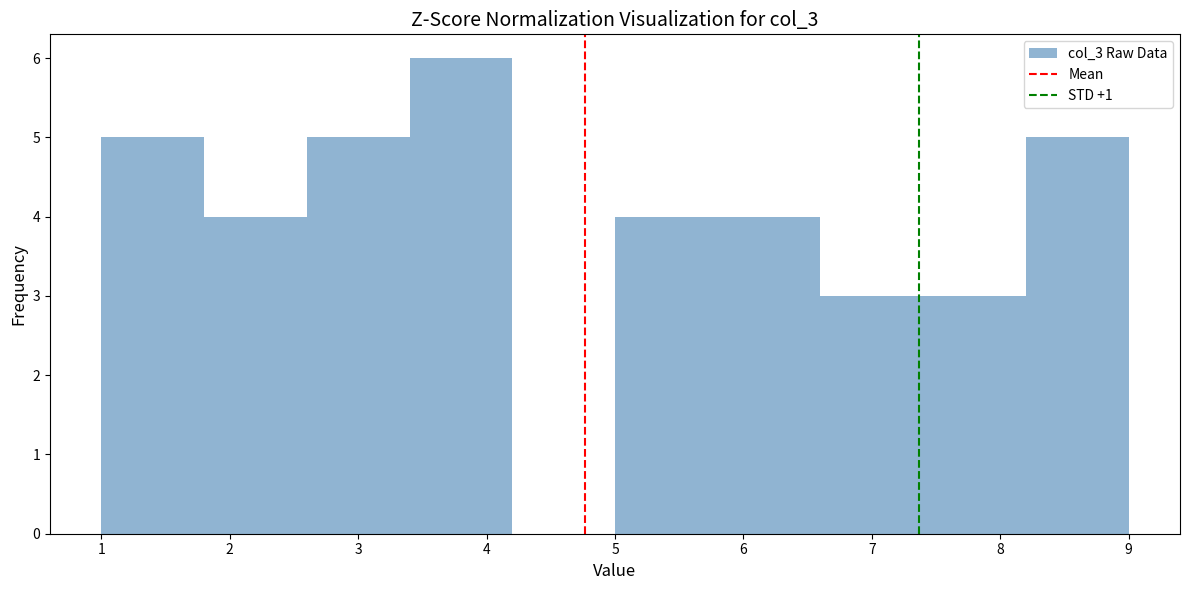

Reading left to right, list every bar in this chart as the range it spans on the x-axis followed by its height. The values are not printed on the chart, so give them approximately, as read against the axis.

1.0 to 1.8: 5
1.8 to 2.6: 4
2.6 to 3.4: 5
3.4 to 4.2: 6
4.2 to 5.0: 0
5.0 to 5.8: 4
5.8 to 6.6: 4
6.6 to 7.4: 3
7.4 to 8.2: 3
8.2 to 9.0: 5